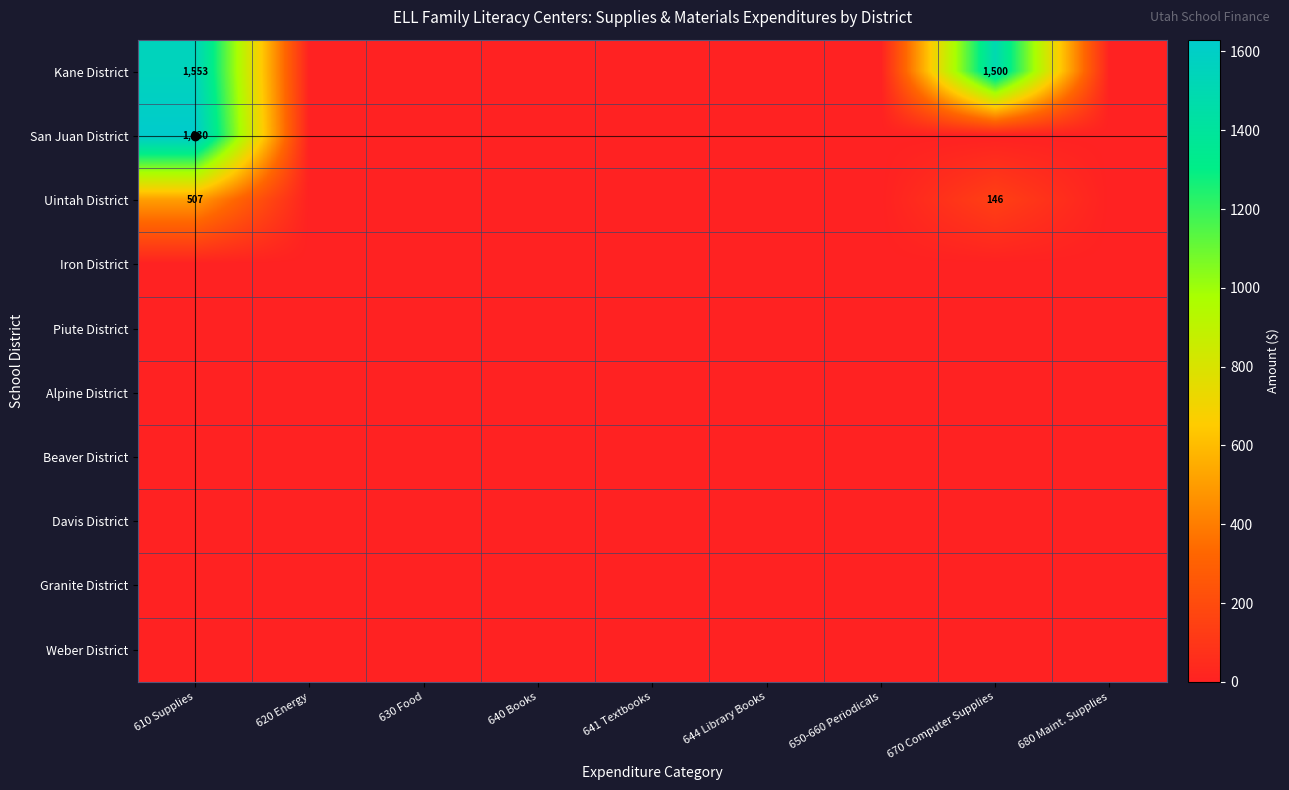

The Uintah District series shows 146 at 670 Computer Supplies. True or false?

True